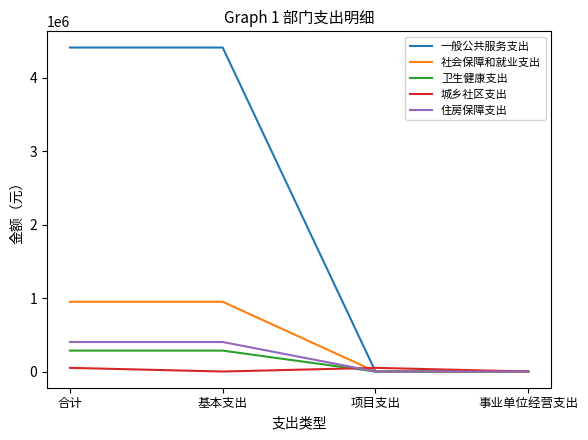

What are all the series names shown in the legend?

一般公共服务支出, 社会保障和就业支出, 卫生健康支出, 城乡社区支出, 住房保障支出